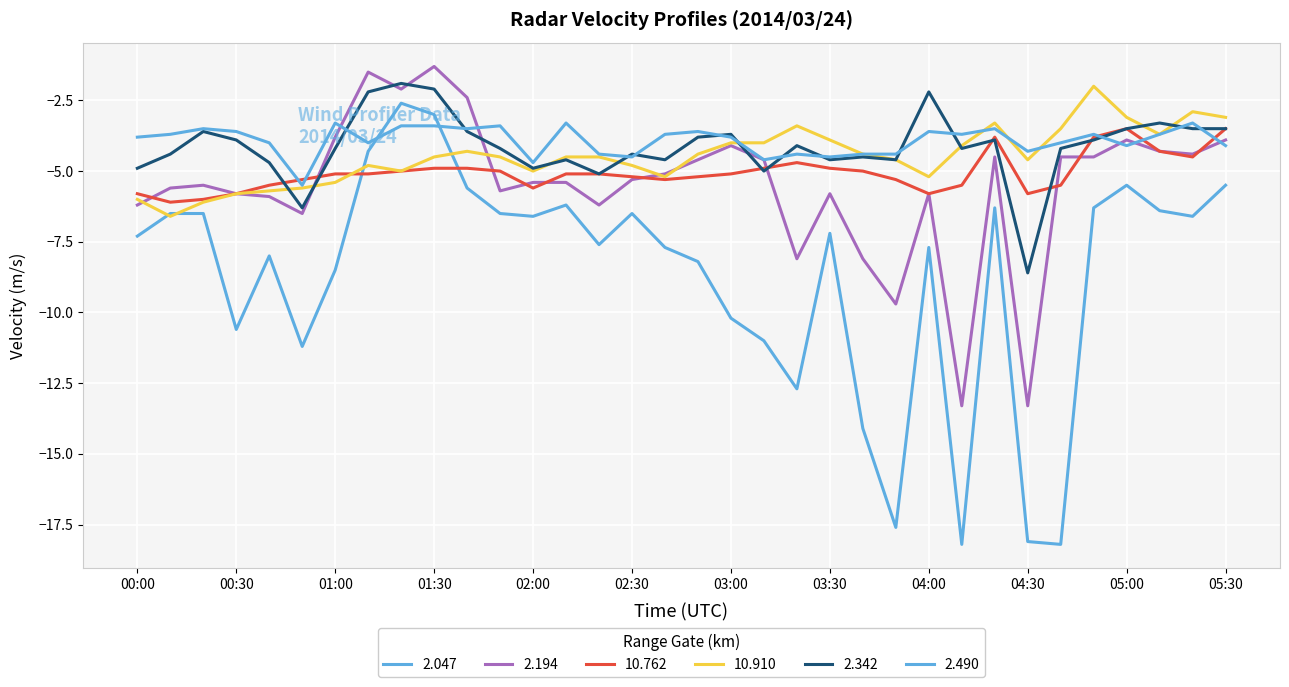

Where is 10.910 nearest to the value -4?

03:00